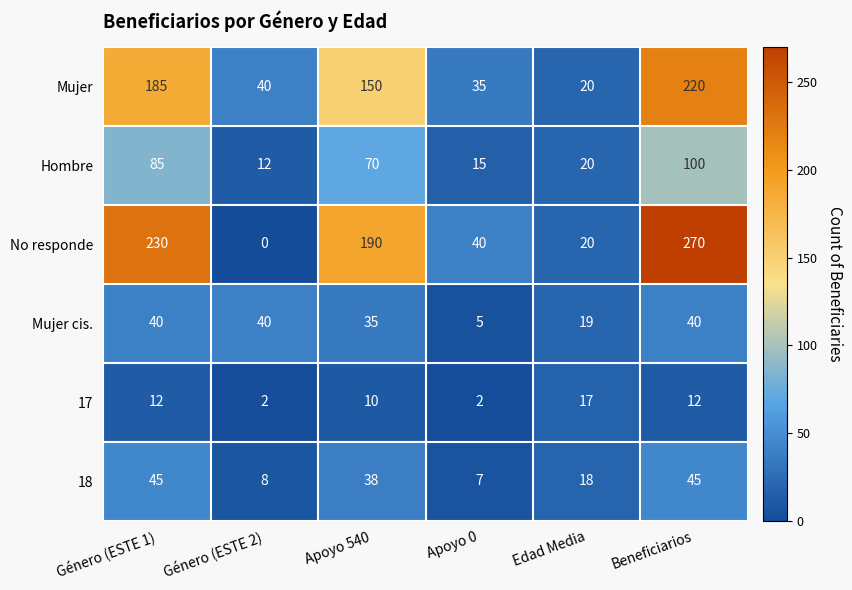

Which series has the widest spread of values?

No responde